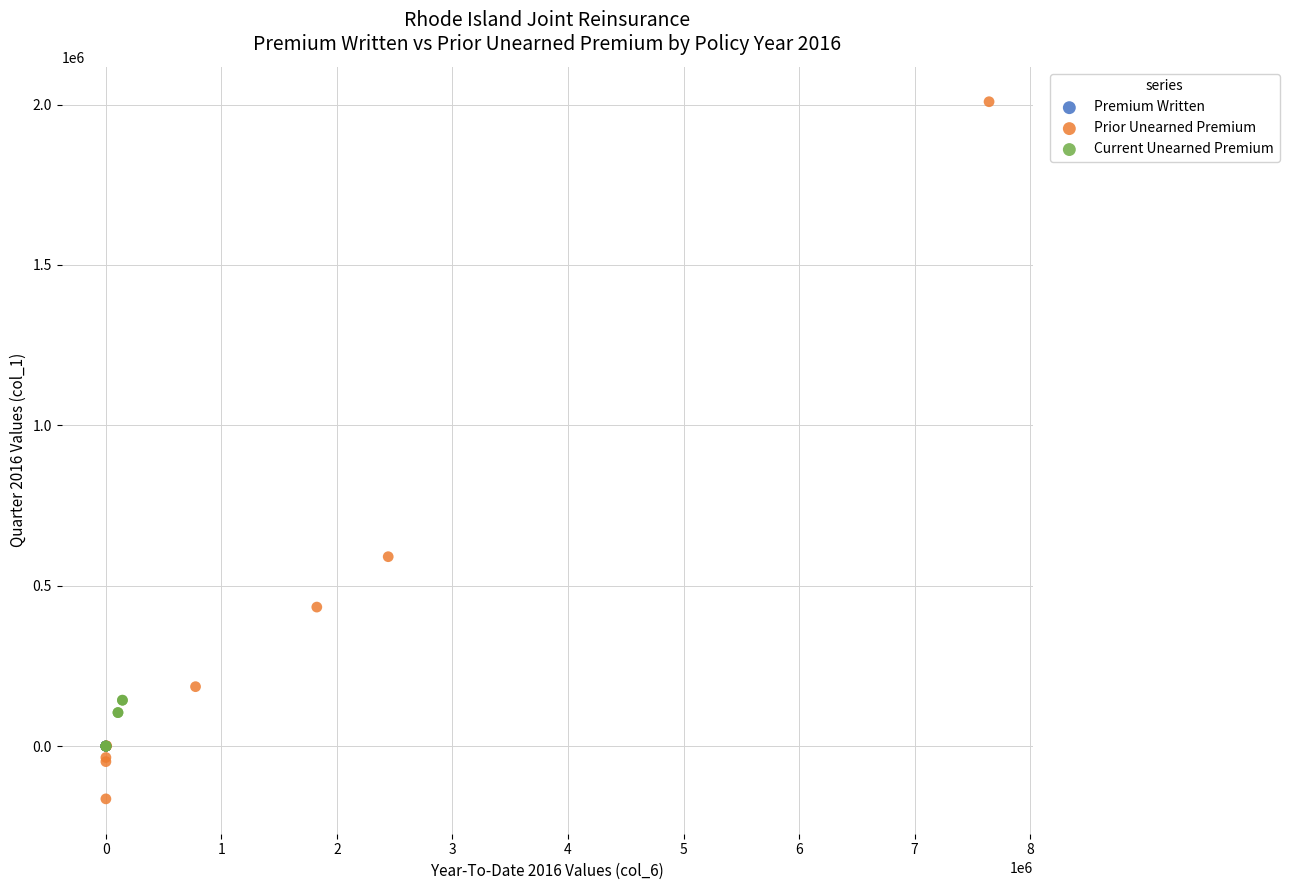

What are all the series names shown in the legend?

Premium Written, Prior Unearned Premium, Current Unearned Premium